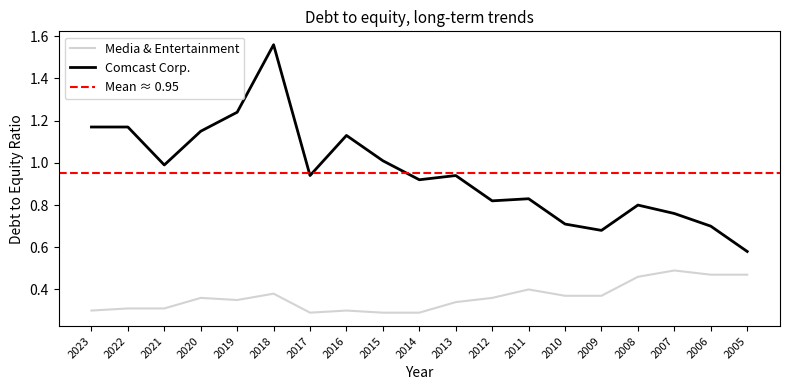

Which has a higher value, 2017 or 2020?

2020